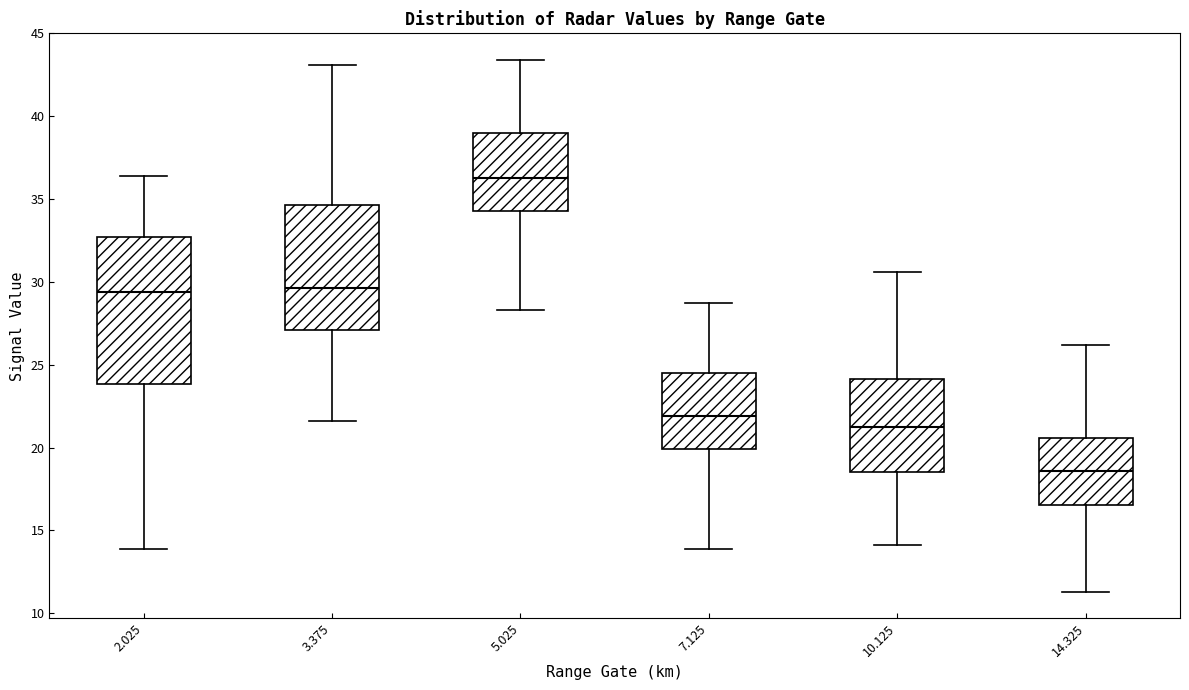

Comparing the boxes themselves (not the whiskers), which one is the tallest?

2.025